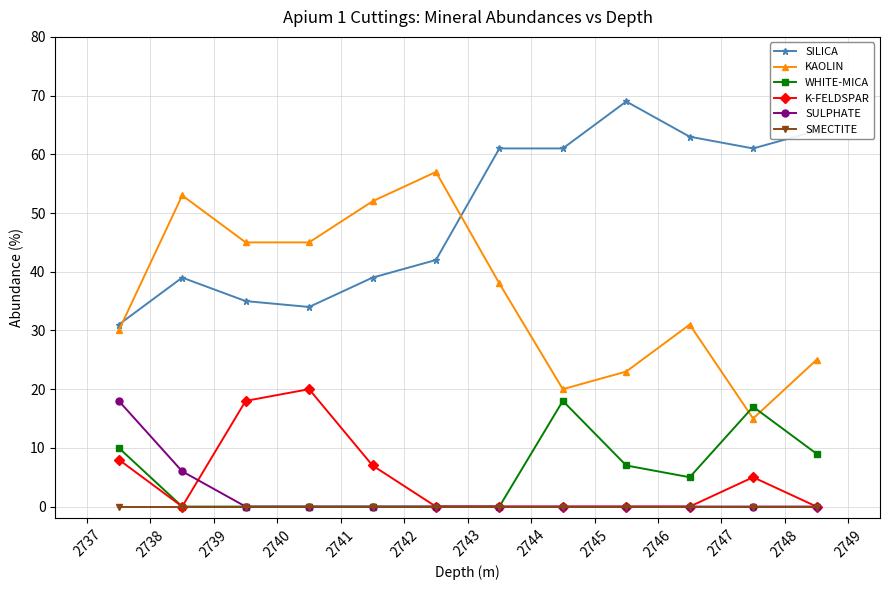

How many data points in WHITE-MICA are less than 5?

6